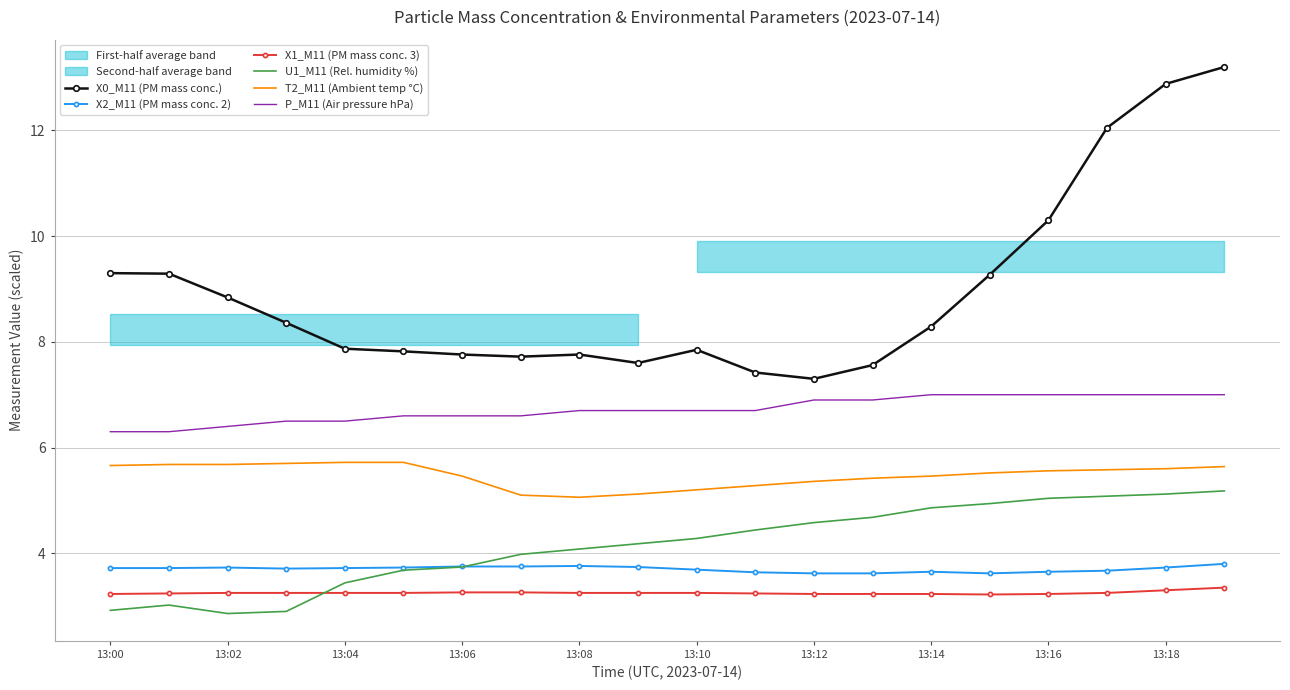

At how many categories does at least one series exceed 13?

1